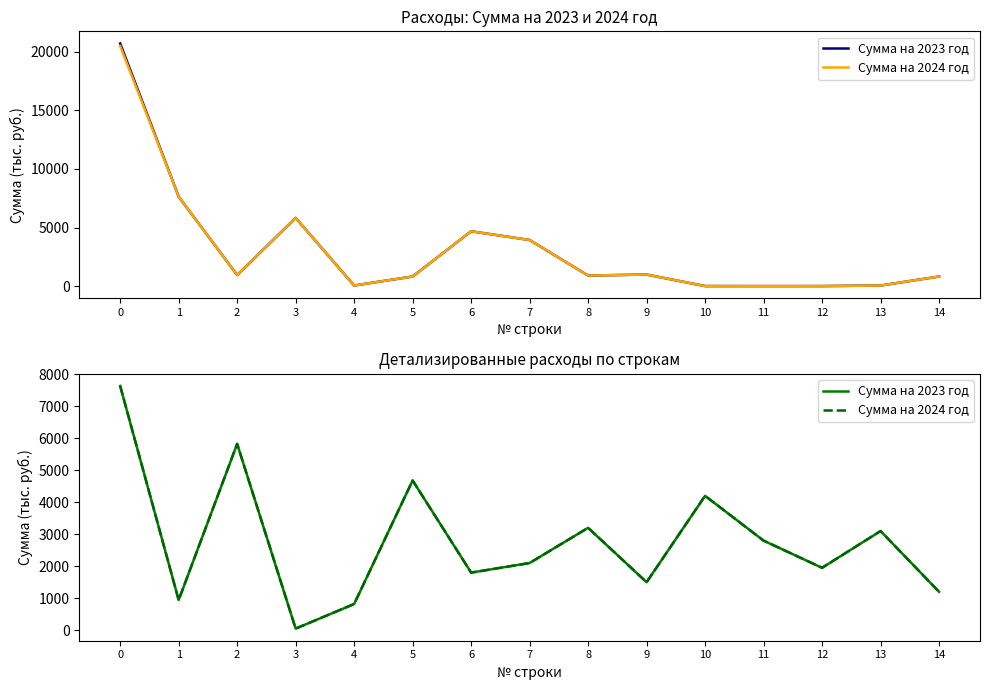

Rank the series at 10 from highest to lowest value.

Сумма на 2023 год, Сумма на 2024 год